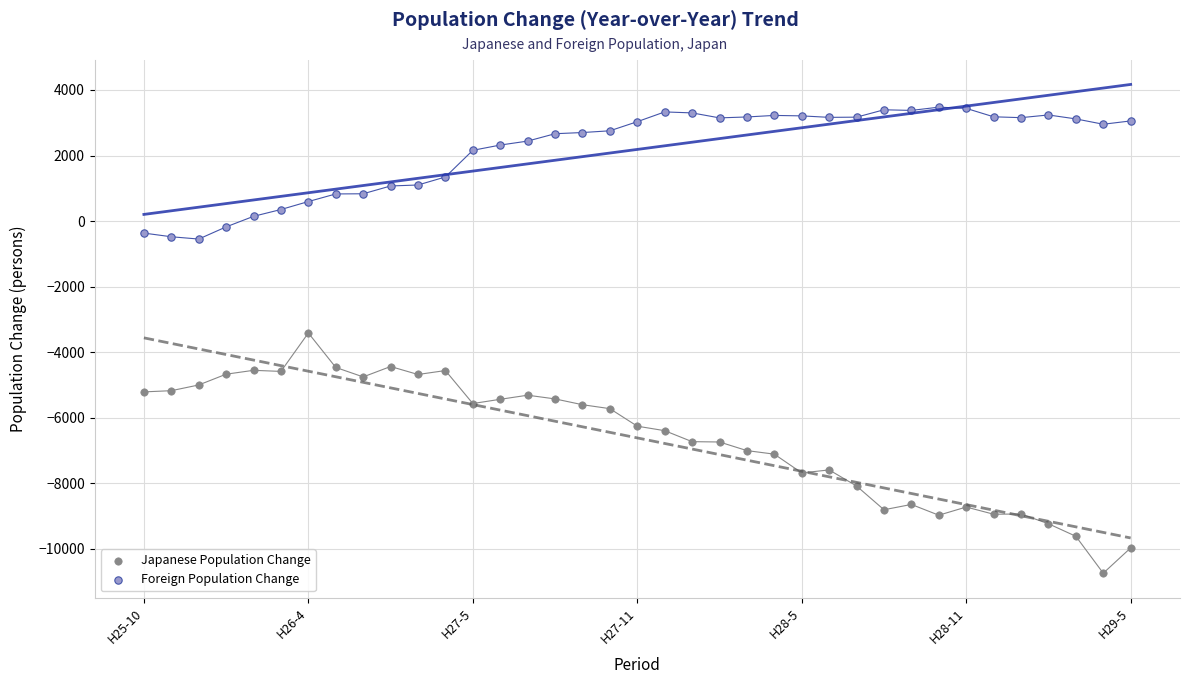

Which series contains the lowest Y value?

Japanese Population Change